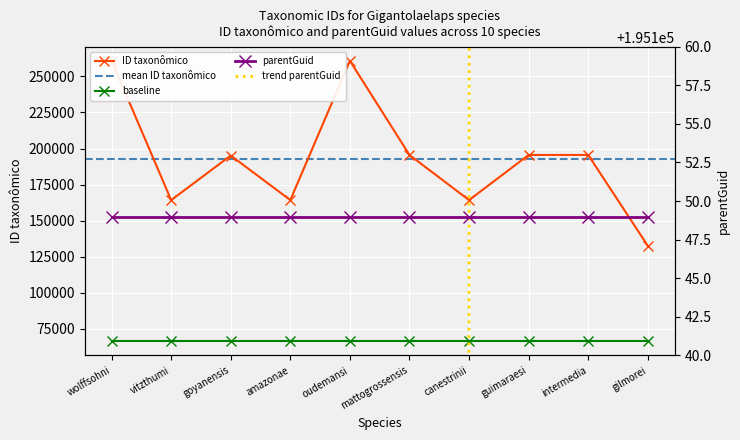

List the labels in order of value, largest first.

wolffsohni, oudemansi, intermedia, guimaraesi, mattogrossensis, goyanensis, canestrinii, amazonae, vitzthumi, gilmorei